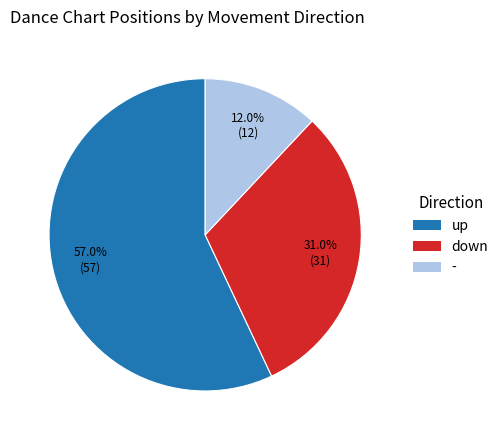

What is the total percentage of down and up?

88.0%